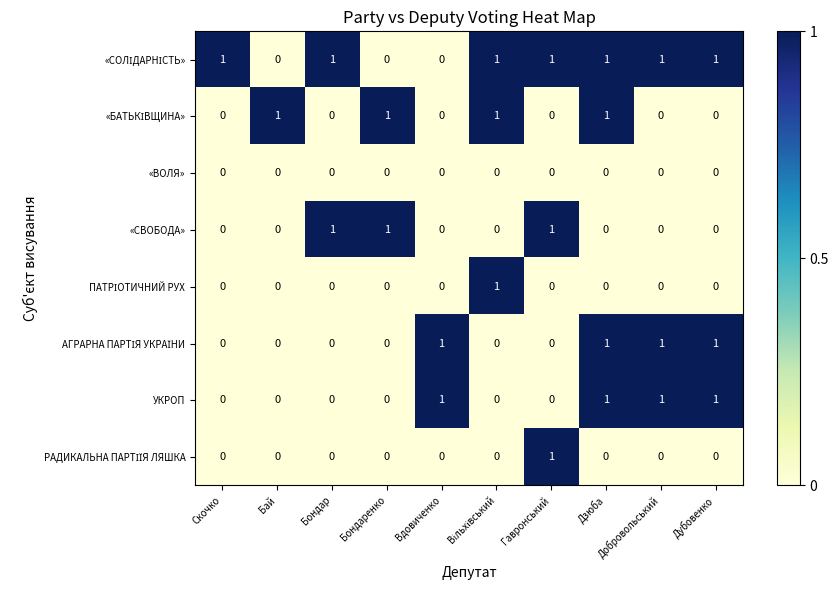

At how many categories does at least one series exceed 0?

10